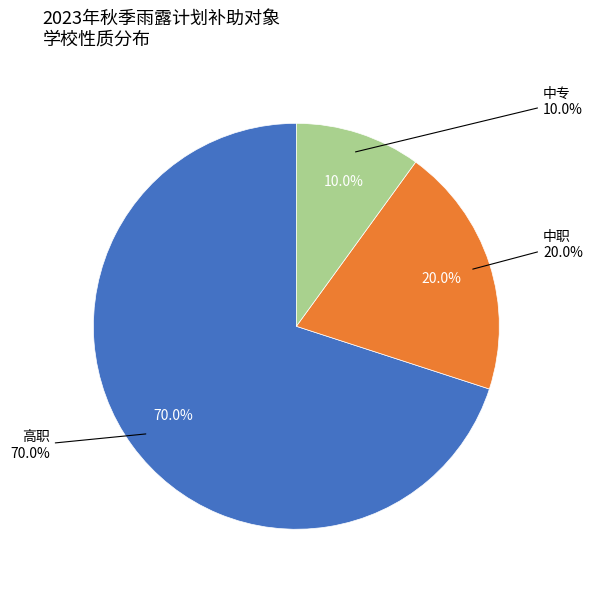

Which has a higher value, 中专 or 高职?

高职